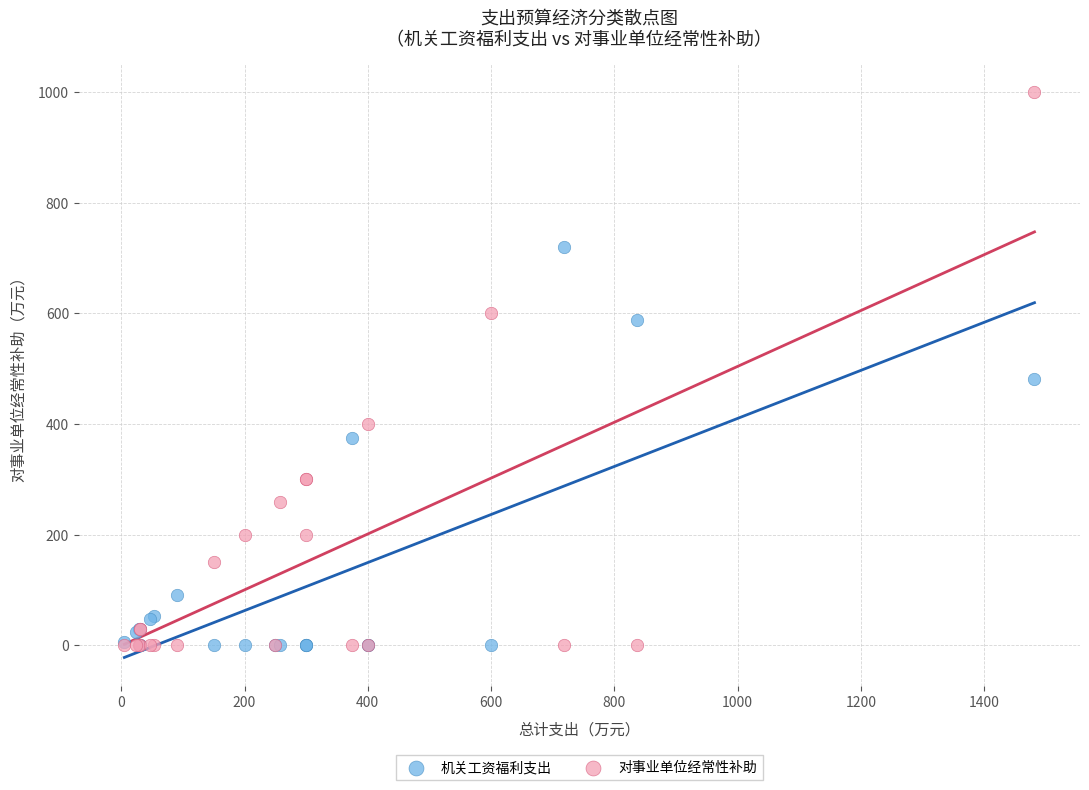

In the 机关工资福利支出 series, what Y value is closest to 359?

374.4